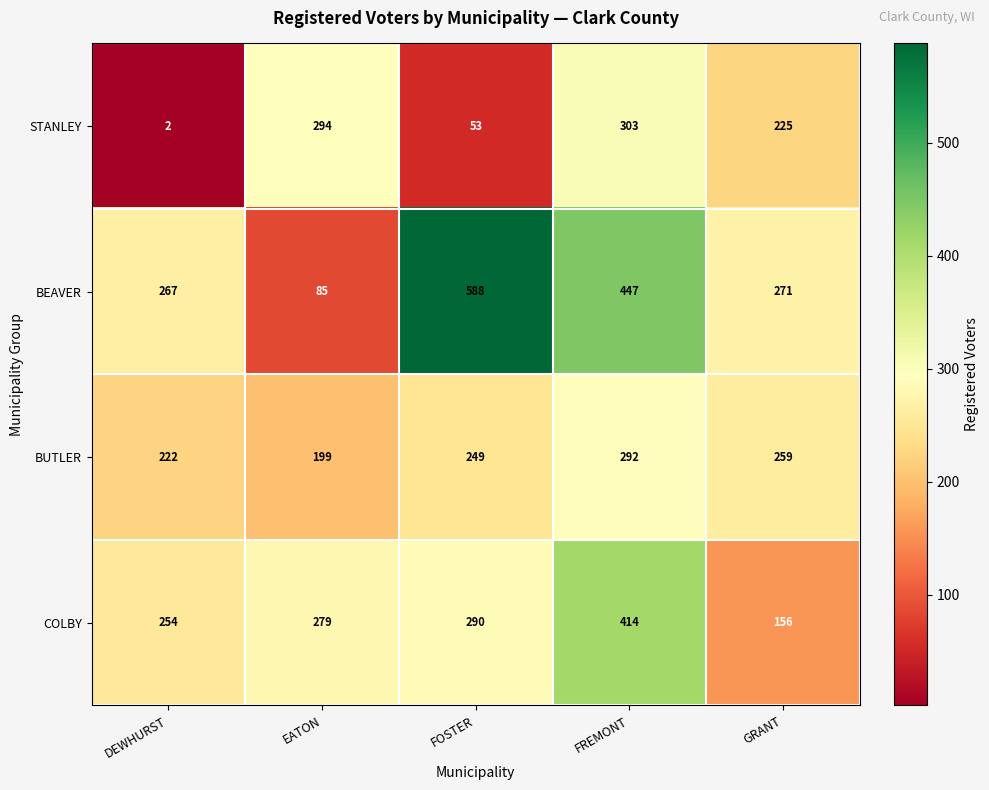

Is the value of COLBY at DEWHURST greater than the value of STANLEY at FOSTER?

Yes